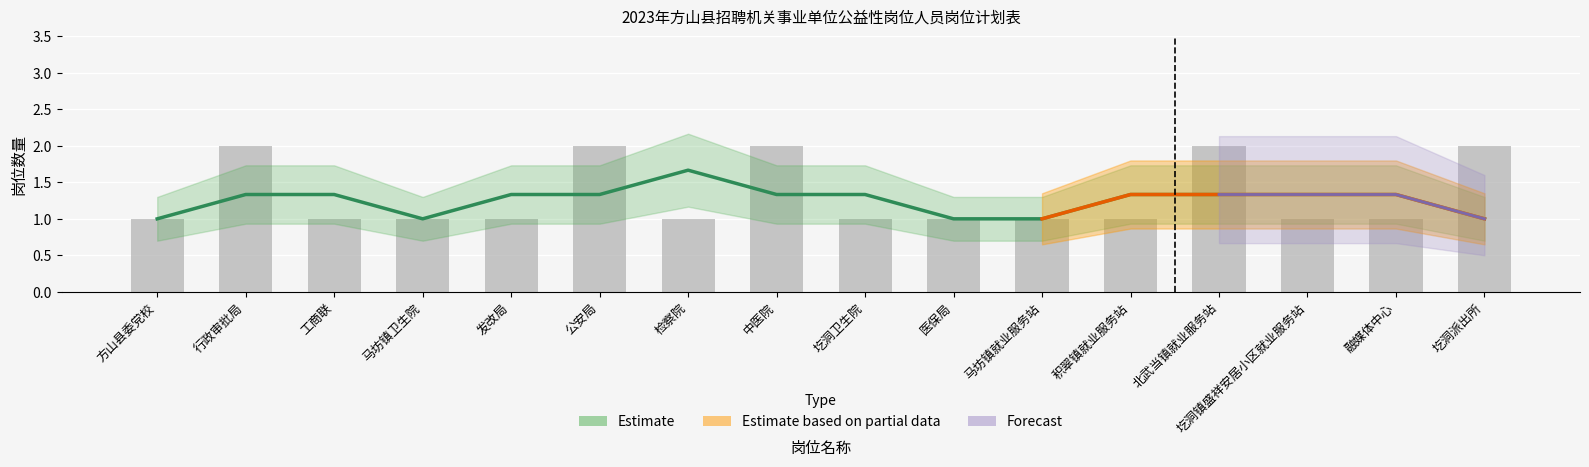

What is the value of the 8th bar from the left?

2